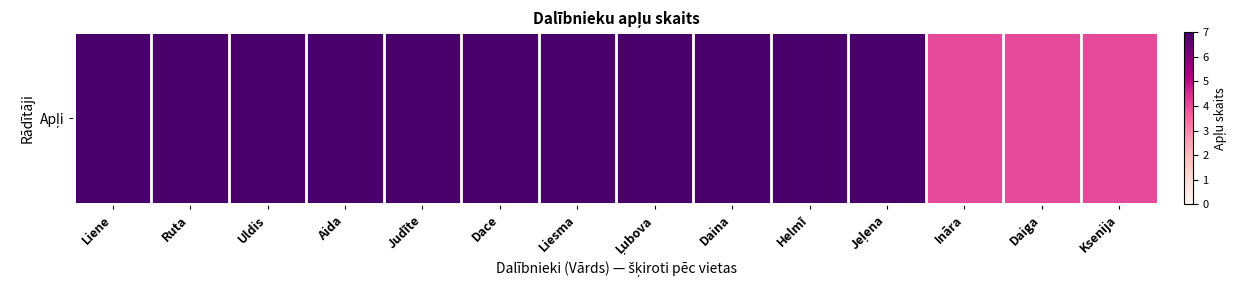

Reading left to right, extract all data points from this chart.

7	7	7	7	7	7	7	7	7	7	7	4	4	4